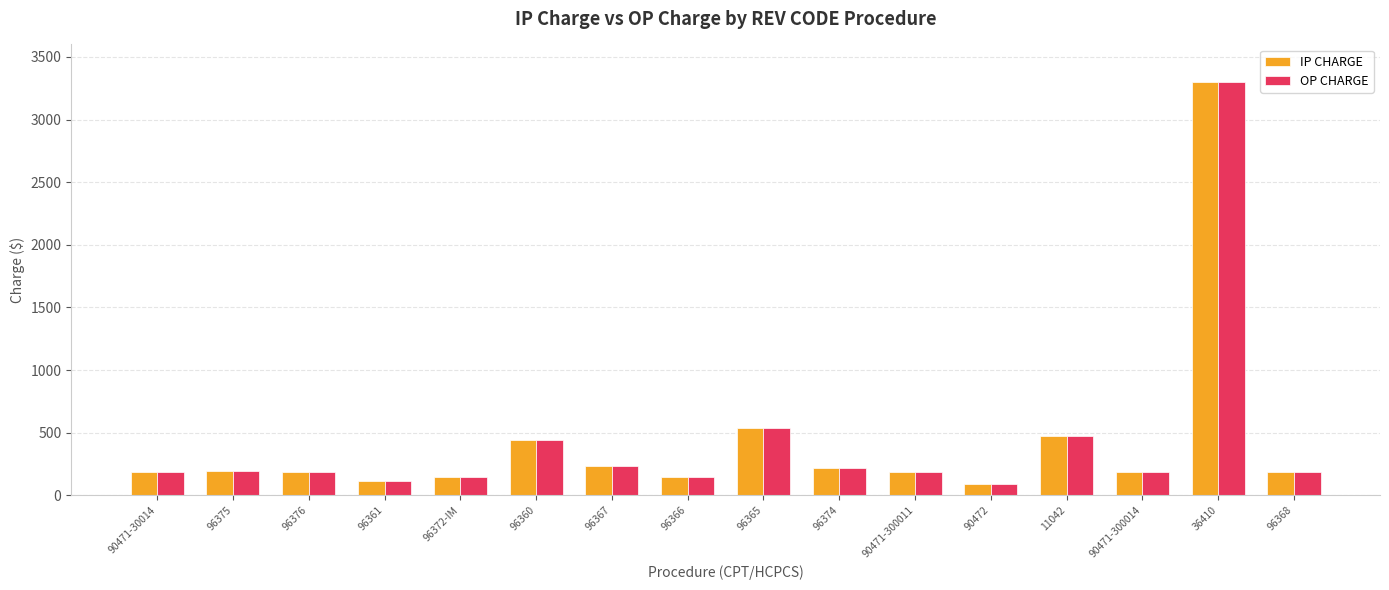

Is the value of OP CHARGE at 96372-IM greater than the value of IP CHARGE at 96374?

No